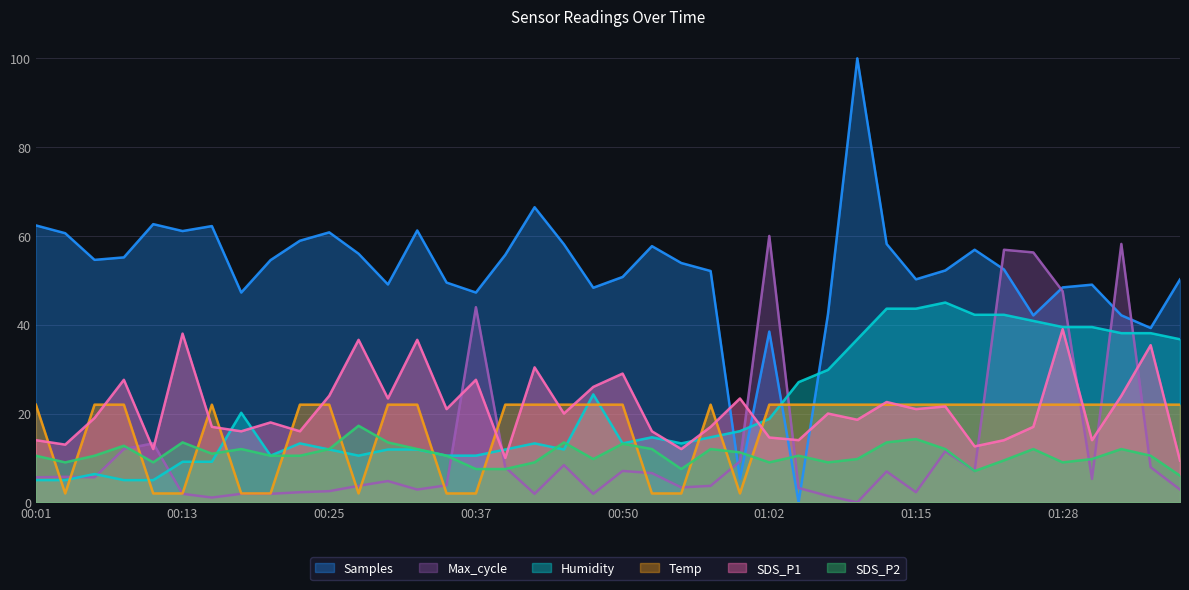

True or false: Max_cycle and SDS_P2 intersect in this chart.

True